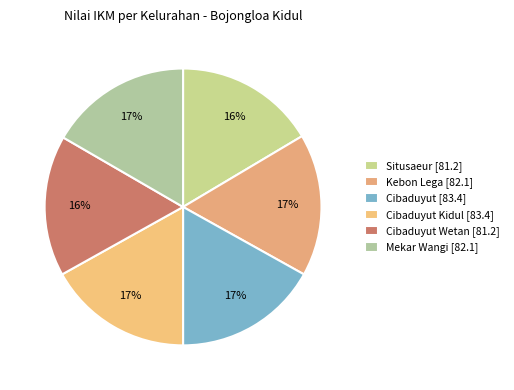

Count the number of slices in the pie.

6